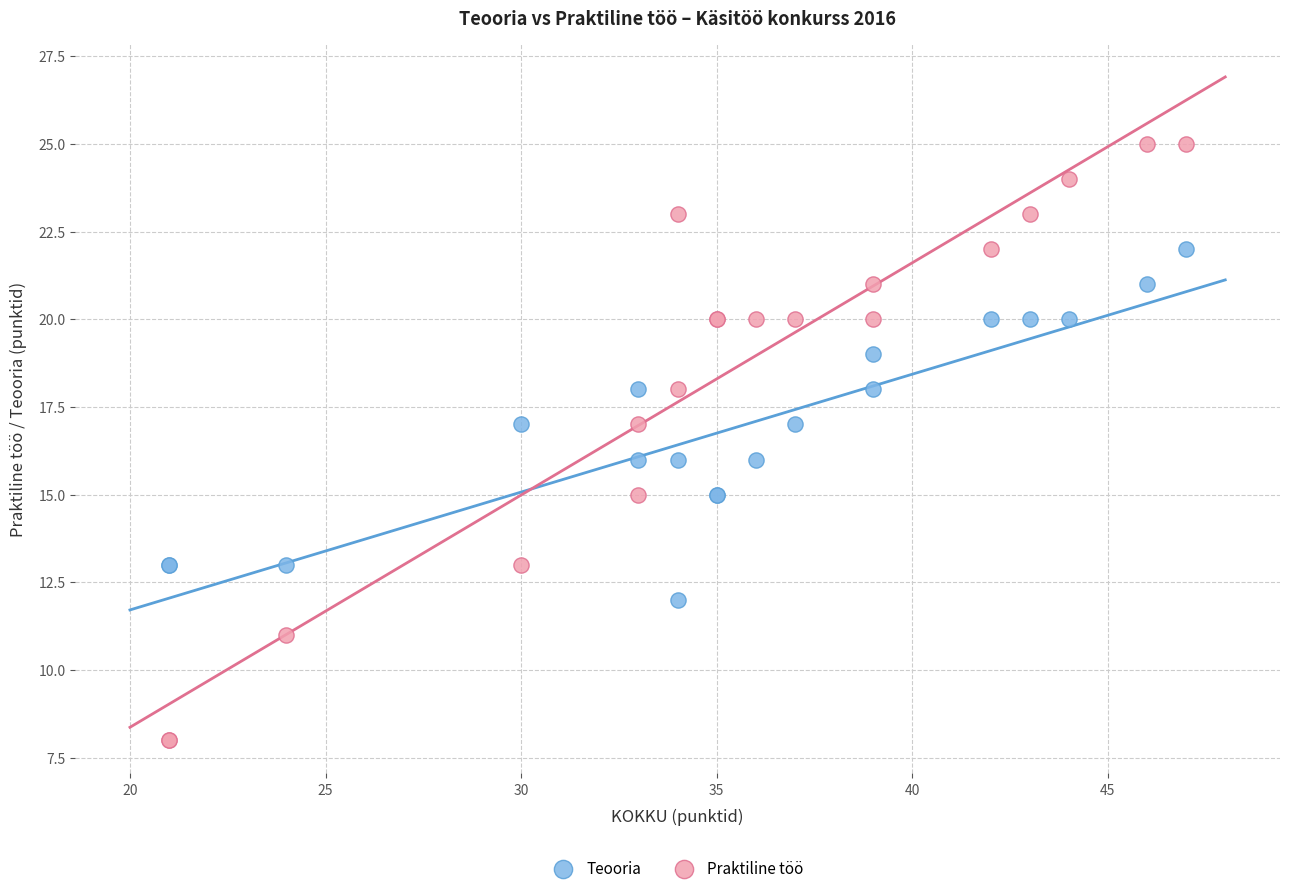

Which series contains the highest Y value?

Praktiline töö